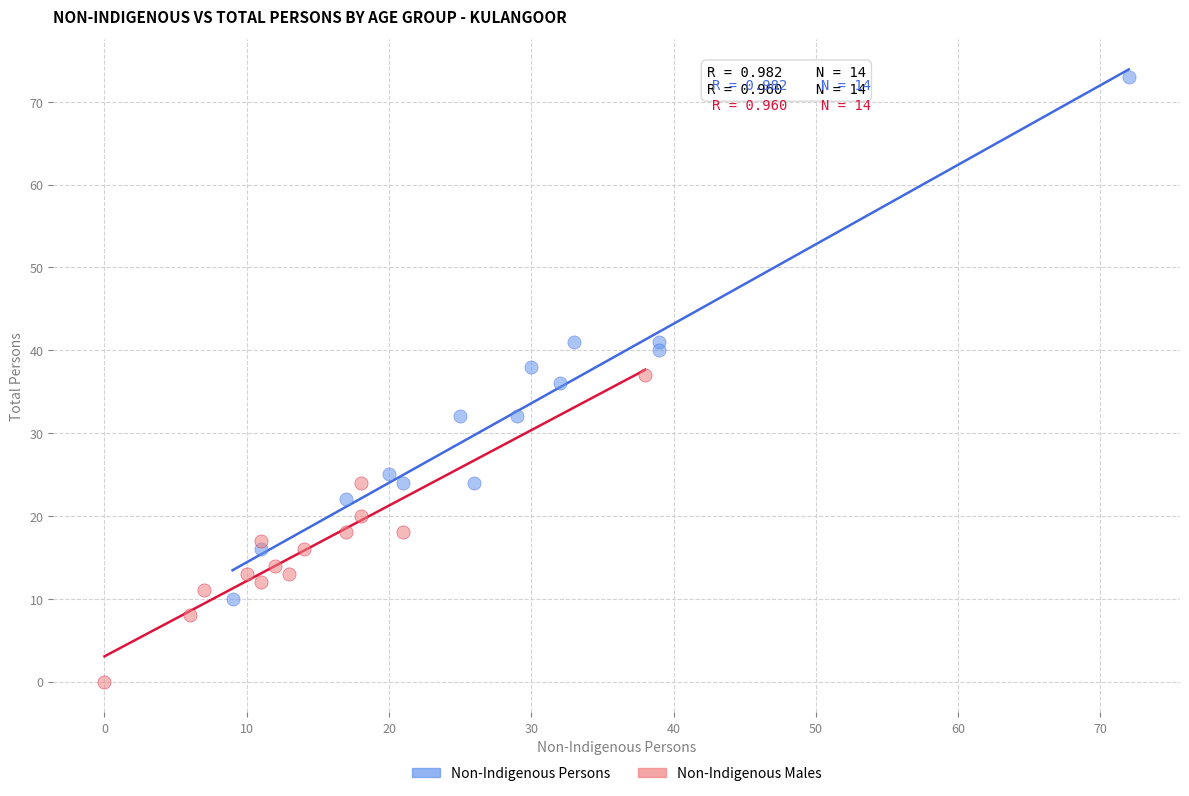

Which series has the largest Y range (max minus min)?

Non-Indigenous Persons